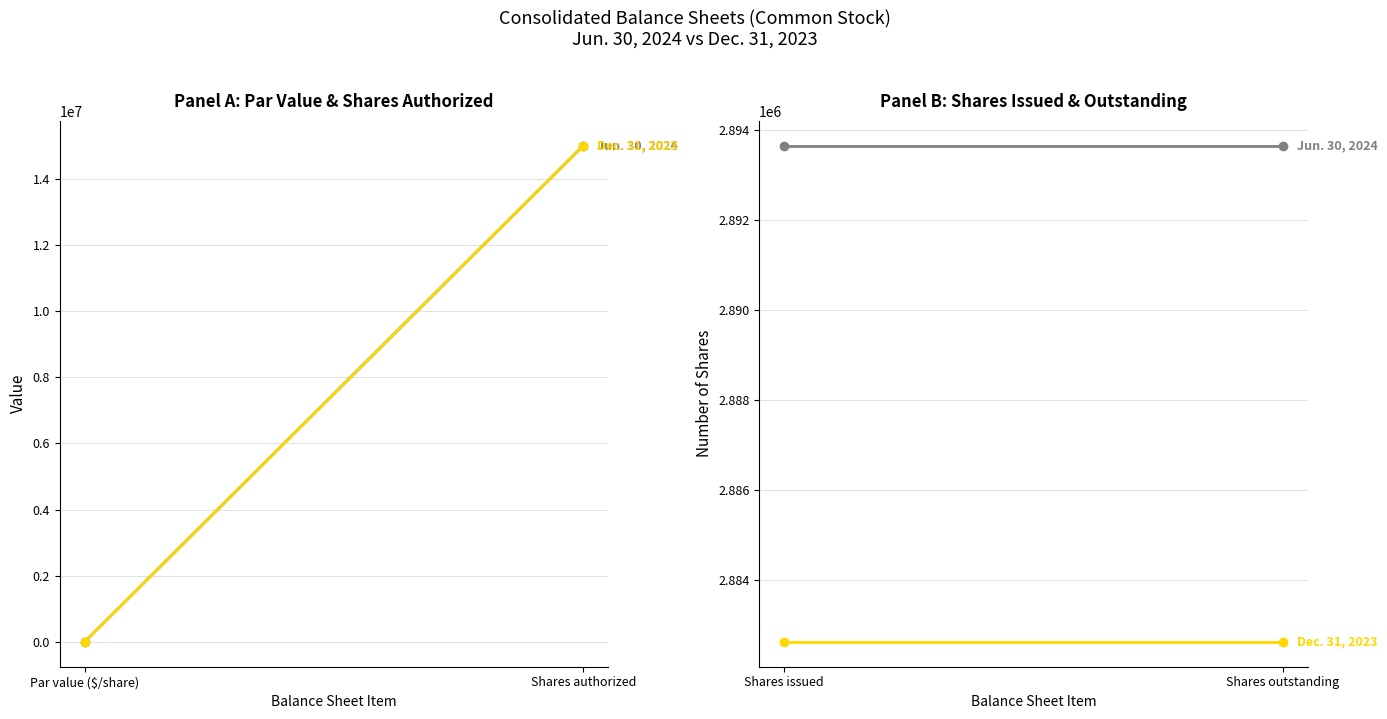

What are all the series names shown in the legend?

Jun. 30, 2024, Dec. 31, 2023